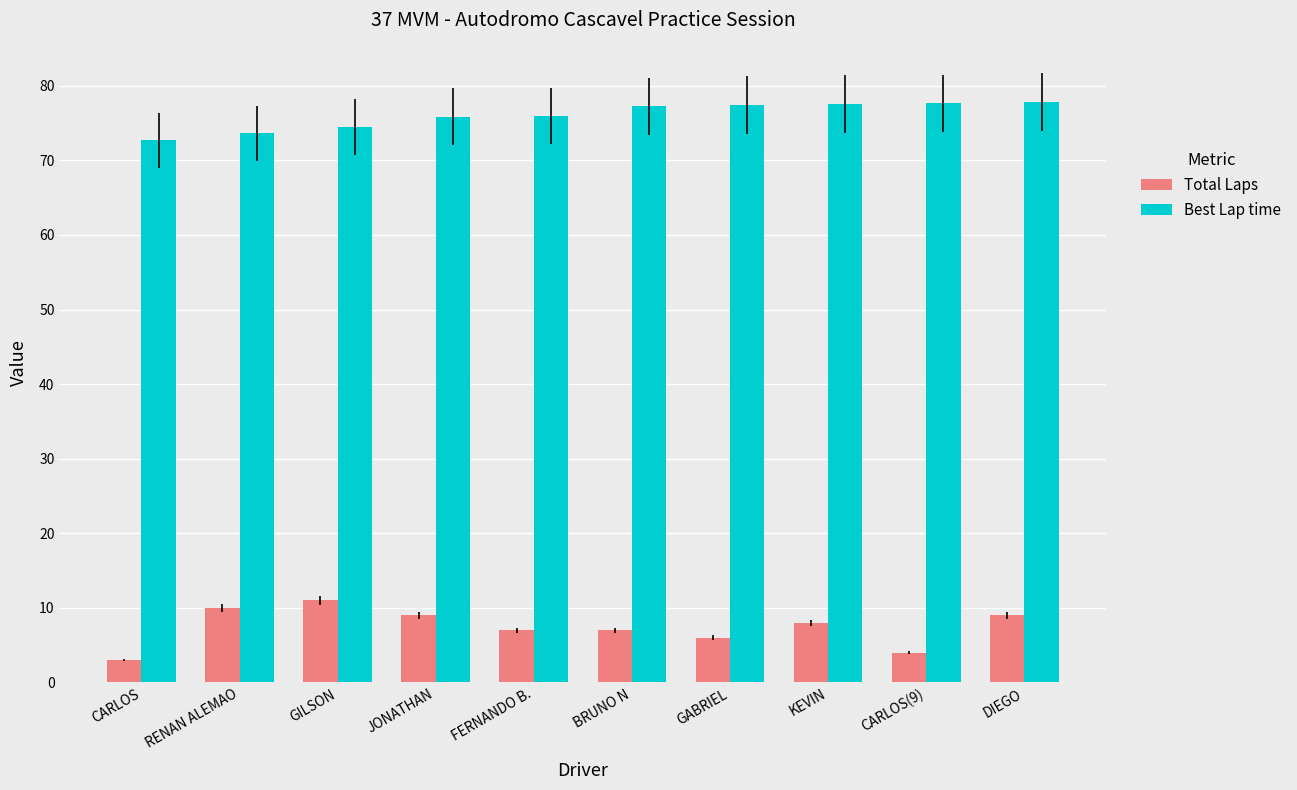

What is the sum of the Total Laps values at GILSON and JONATHAN?

20.0